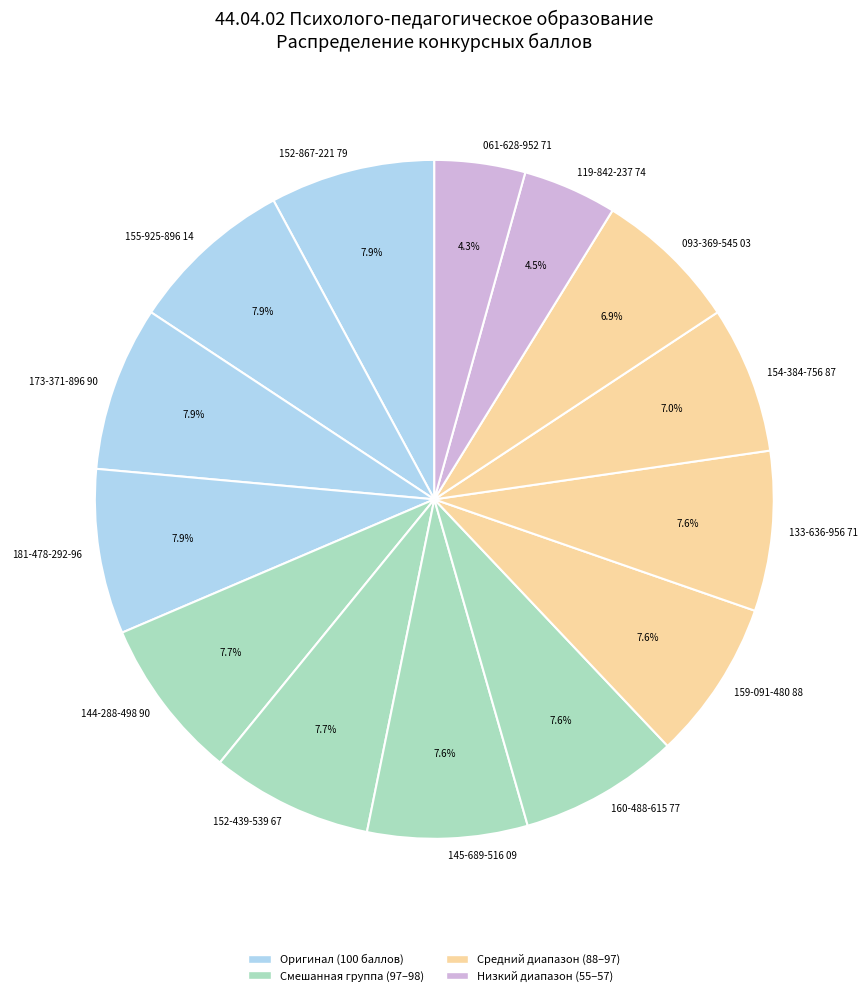

What is the ratio of the value at 061-628-952 71 to the value at 152-439-539 67?

0.6